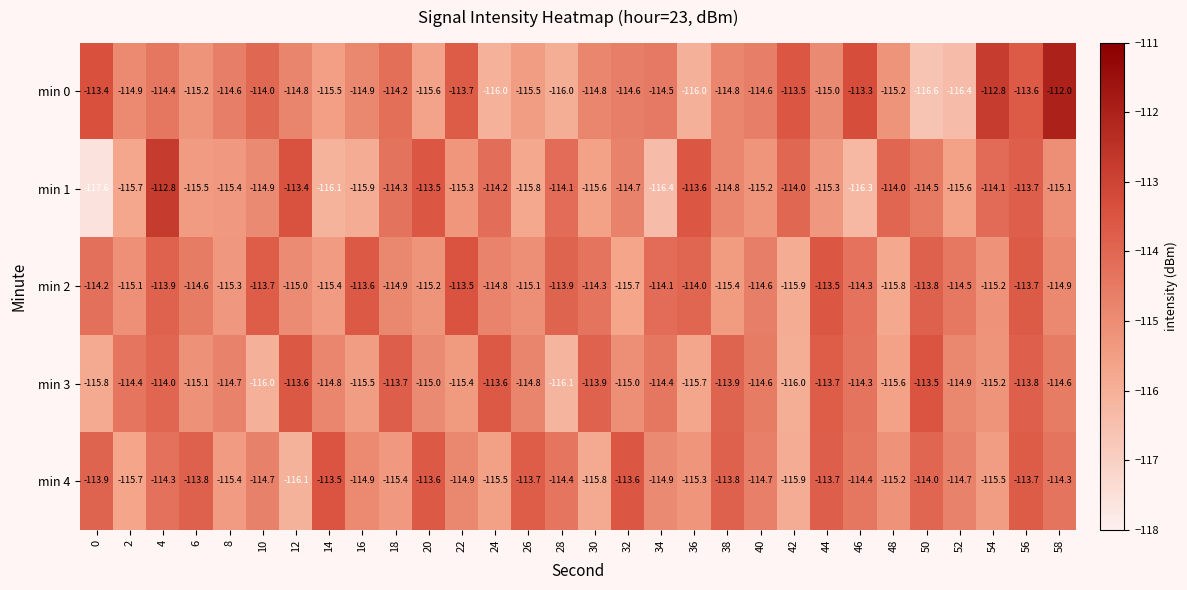

At 32, list the series in order from largest to smallest.

min 4, min 0, min 1, min 3, min 2